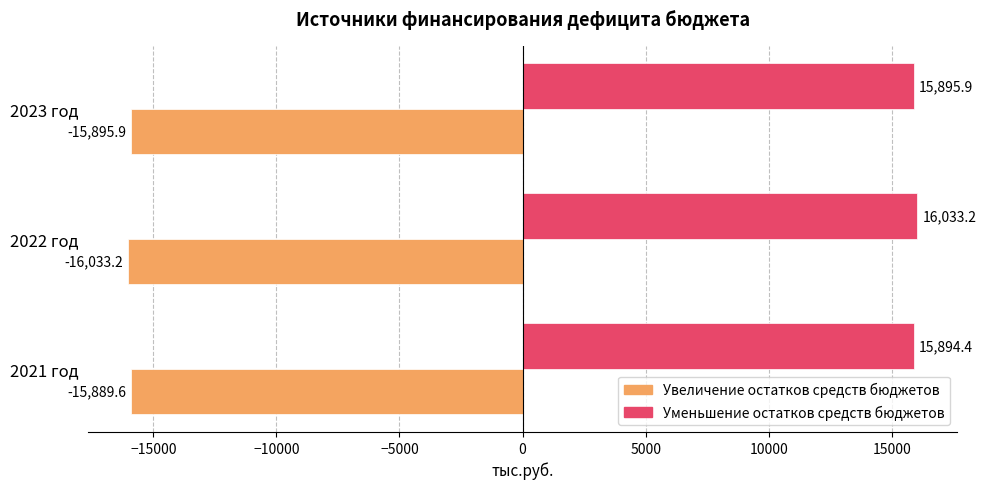

What is the smallest value displayed?

-16033.2